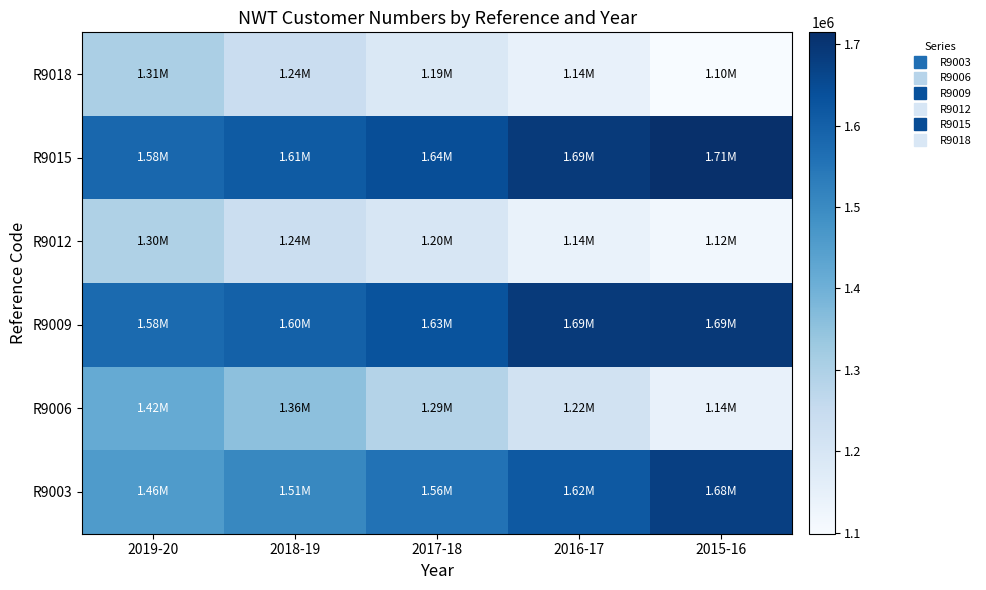

Reading left to right, extract all data points from this chart.

R9003: 2019-20=1459174.0	2018-19=1505809.0	2017-18=1558102.0	2016-17=1616836.0	2015-16=1678184.0
R9006: 2019-20=1418178.0	2018-19=1355314.0	2017-18=1287897.0	2016-17=1215584.0	2015-16=1142043.0
R9009: 2019-20=1576289.5	2018-19=1597027.4	2017-18=1631042.6	2016-17=1688909.3	2015-16=1691242.0
R9012: 2019-20=1296902.9	2018-19=1237243.5	2017-18=1197995.9	2016-17=1139492.6	2015-16=1115567.0
R9015: 2019-20=1583035.5	2018-19=1612802.0	2017-18=1642920.0	2016-17=1688940.0	2015-16=1714540.0
R9018: 2019-20=1305405.6	2018-19=1238611.0	2017-18=1186980.0	2016-17=1143348.0	2015-16=1098587.0